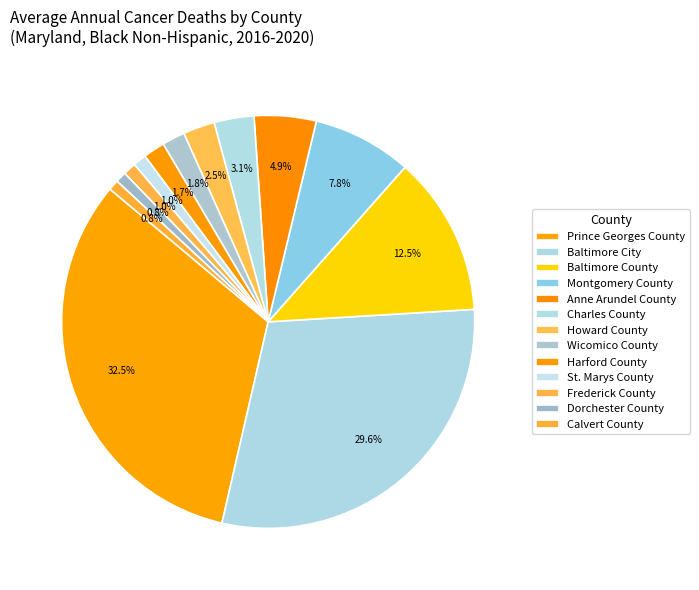

Does Prince Georges County account for over 50% of the chart?

No